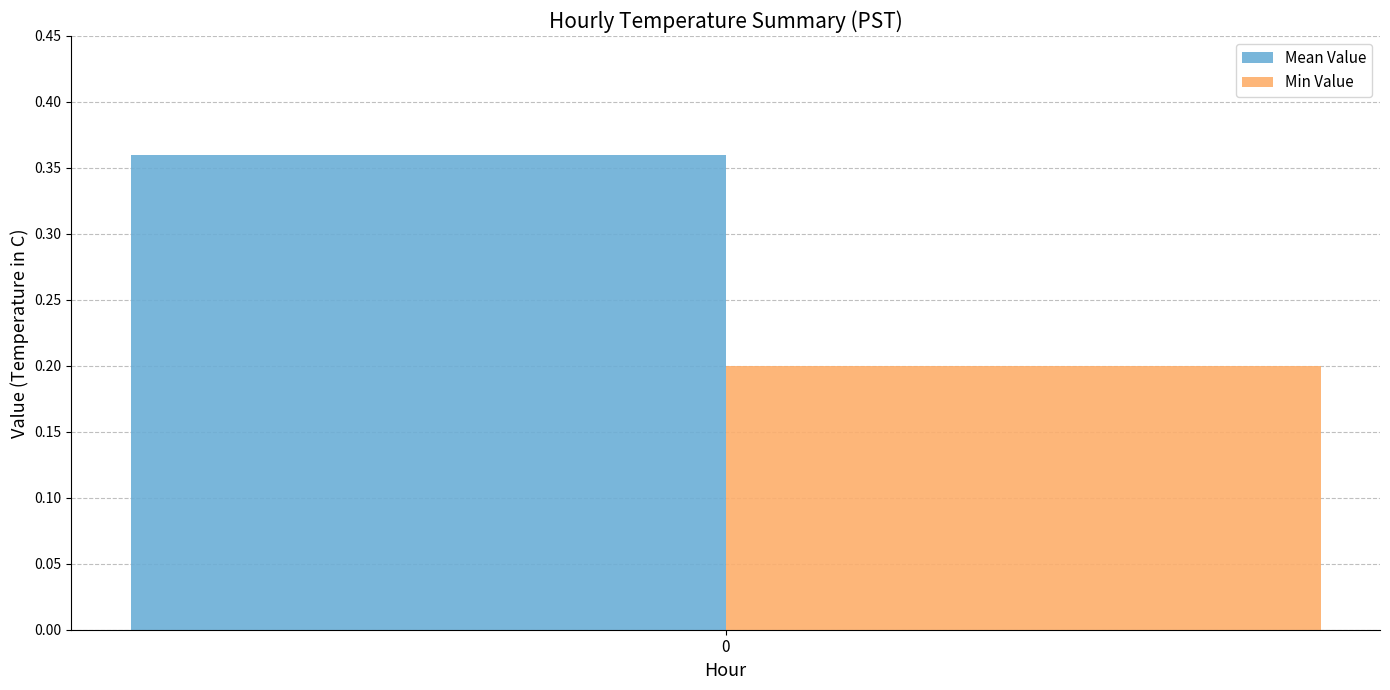

The Mean Value series shows 0.1 at 0. True or false?

False